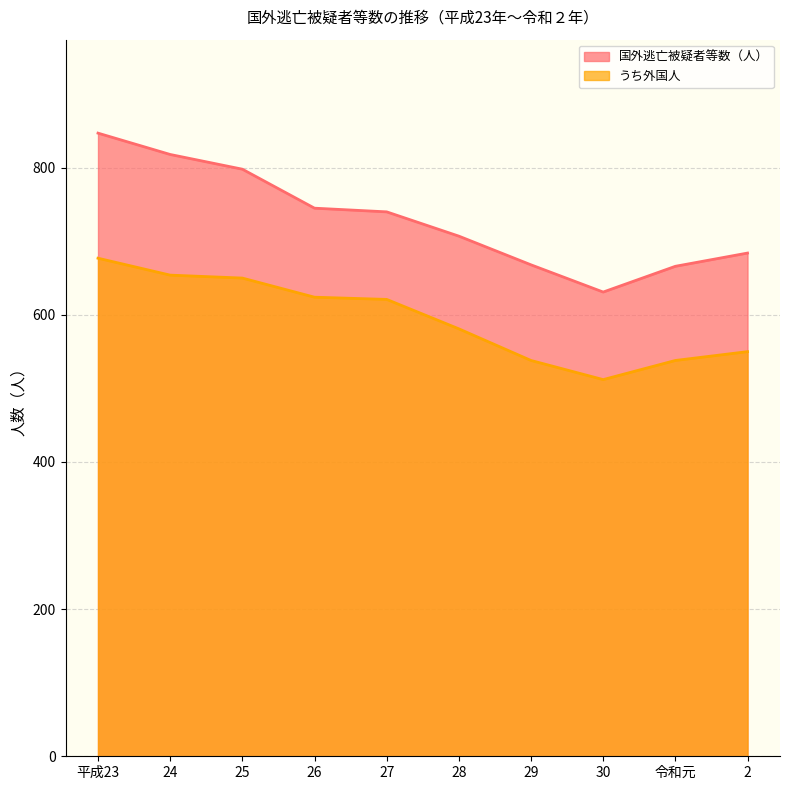

Count the number of categories in the chart.

10